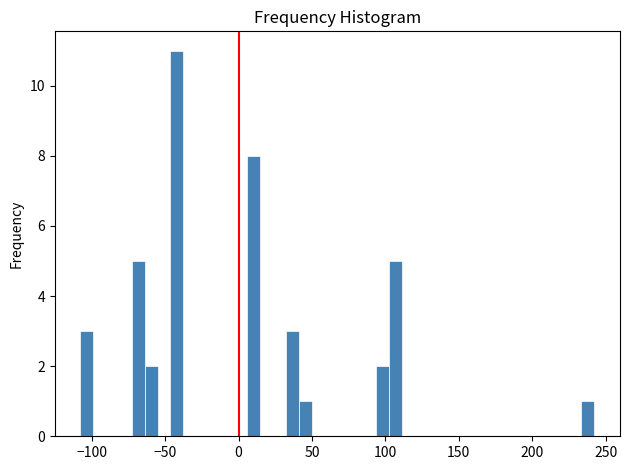

Around what value on the x-axis is the tallest bar? Give the approximate position of its centre, as read against the axis.

-40